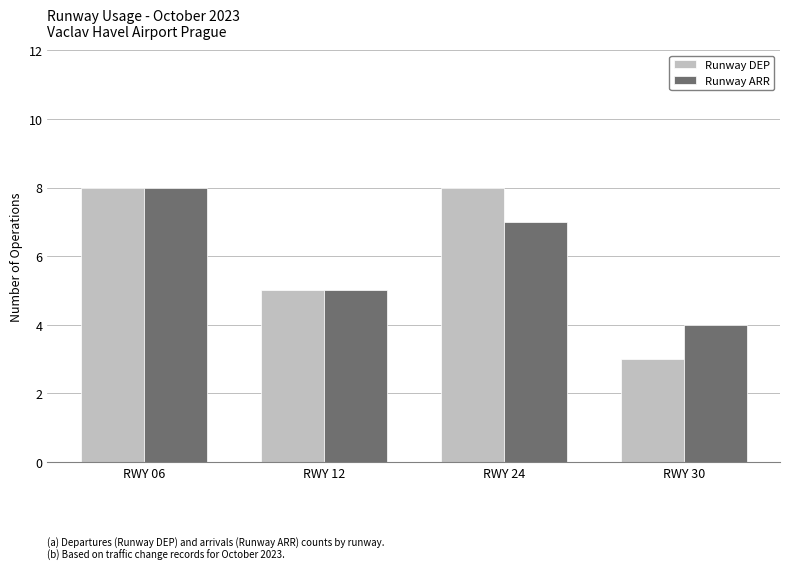

Rank the categories by Runway ARR value from lowest to highest.

RWY 30, RWY 12, RWY 24, RWY 06